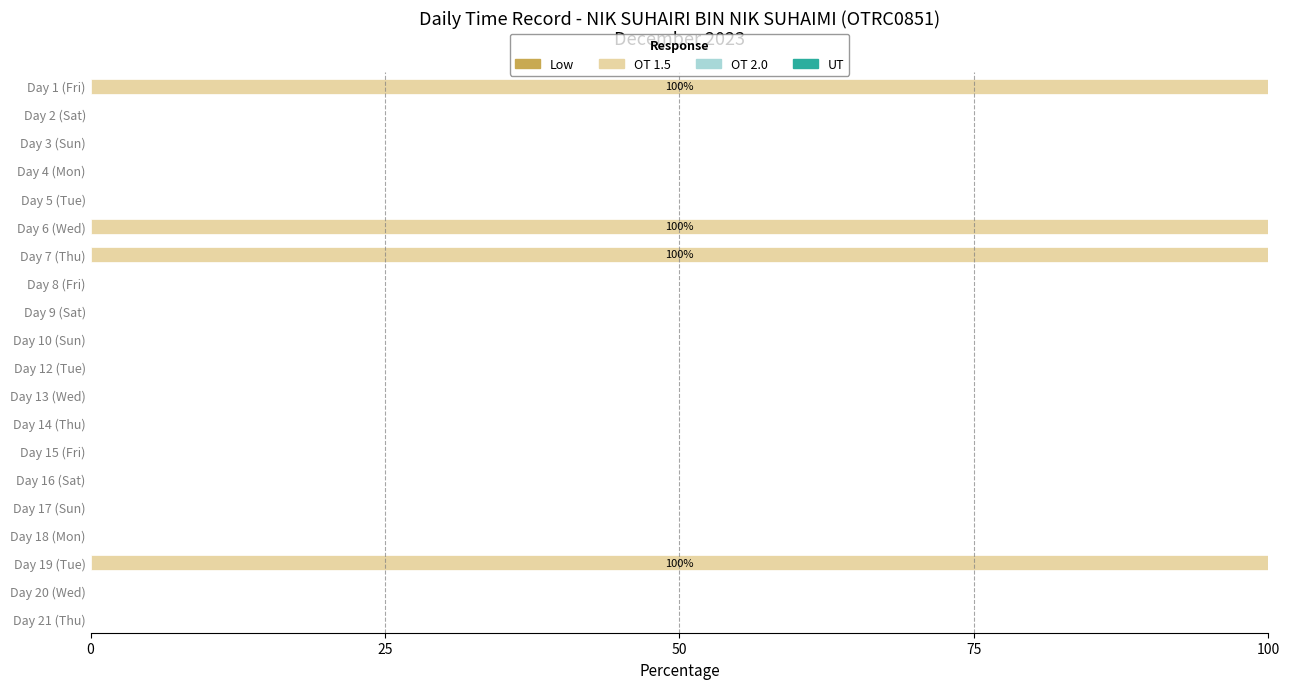

Which has a higher value, Day 6 (Wed) or Day 9 (Sat)?

Day 6 (Wed)